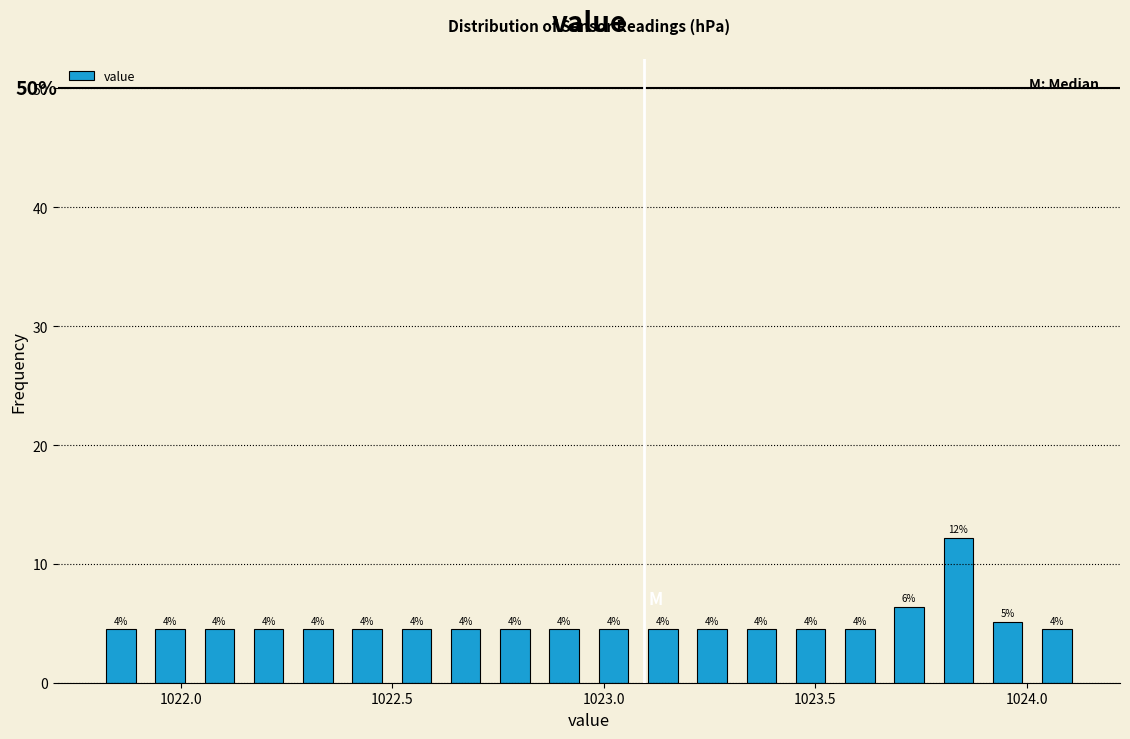

Around what value on the x-axis is the tallest bar? Give the approximate position of its centre, as read against the axis.

1023.85